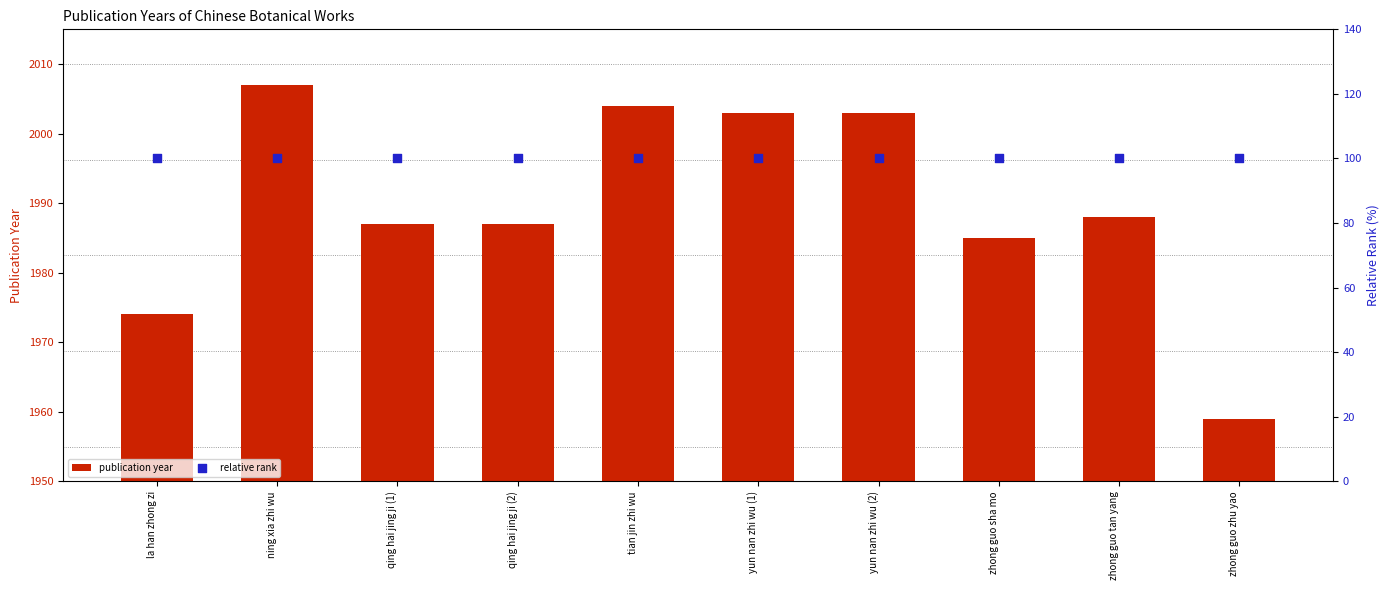

At which category is the sum across all series the highest?

ning xia zhi wu